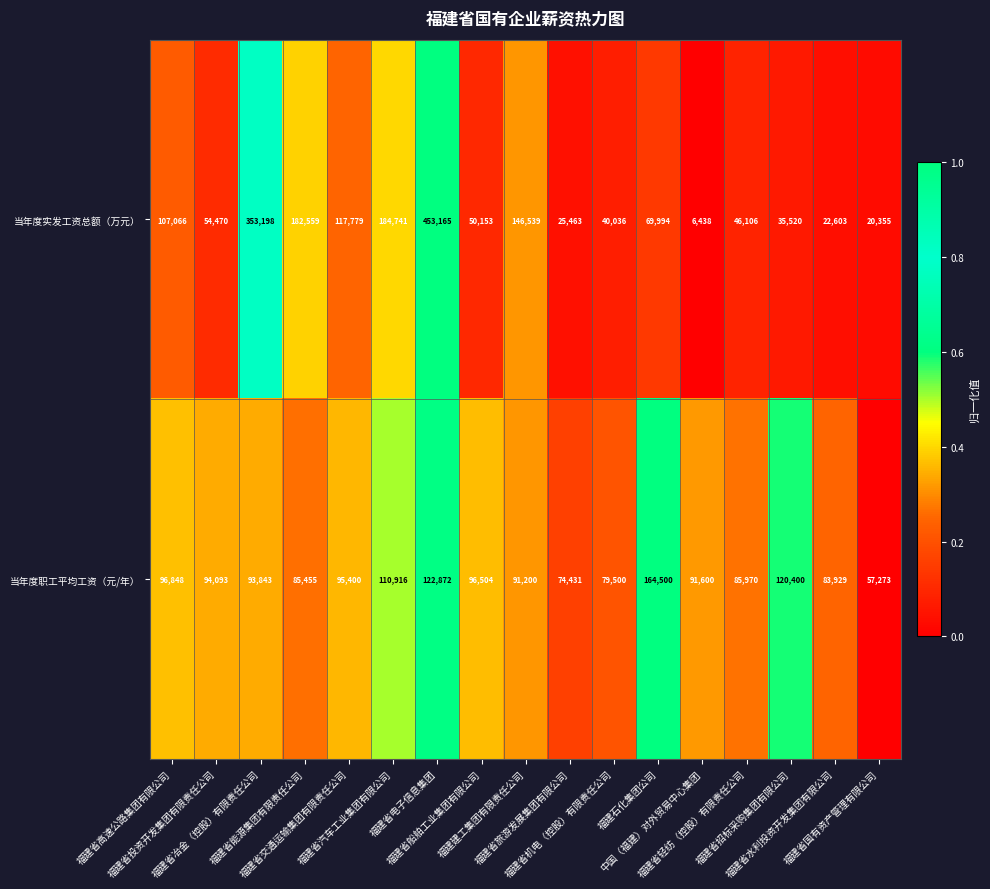

Which series has the widest spread of values?

当年度实发工资总额（万元）